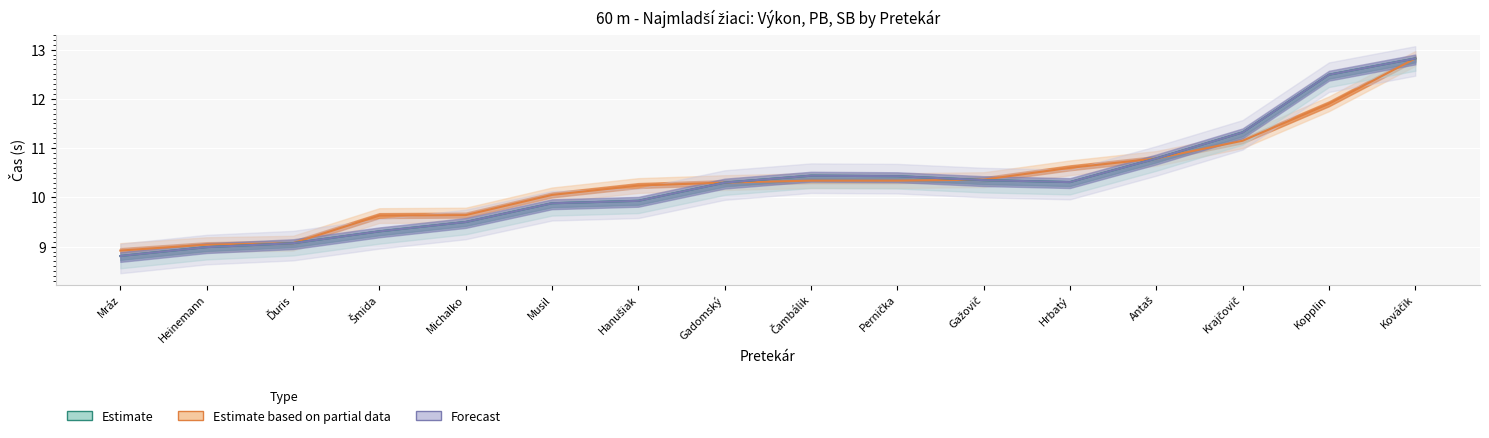

What is the sum of the Výkon values at Hrbatý and Gadomský?

20.9